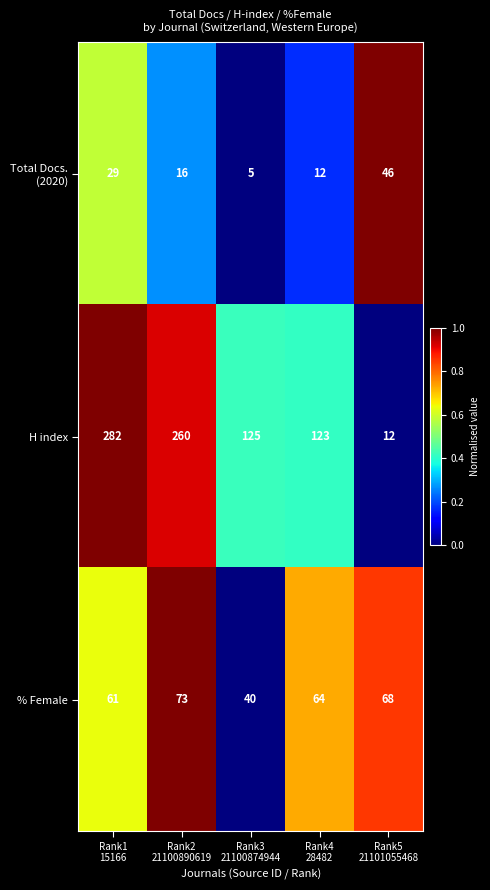

What is the minimum value for % Female?

40